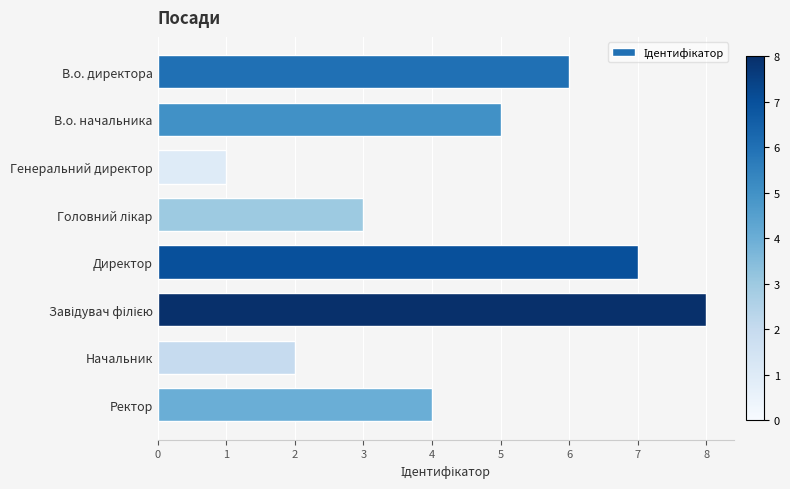

What is the approximate value at Директор?

7